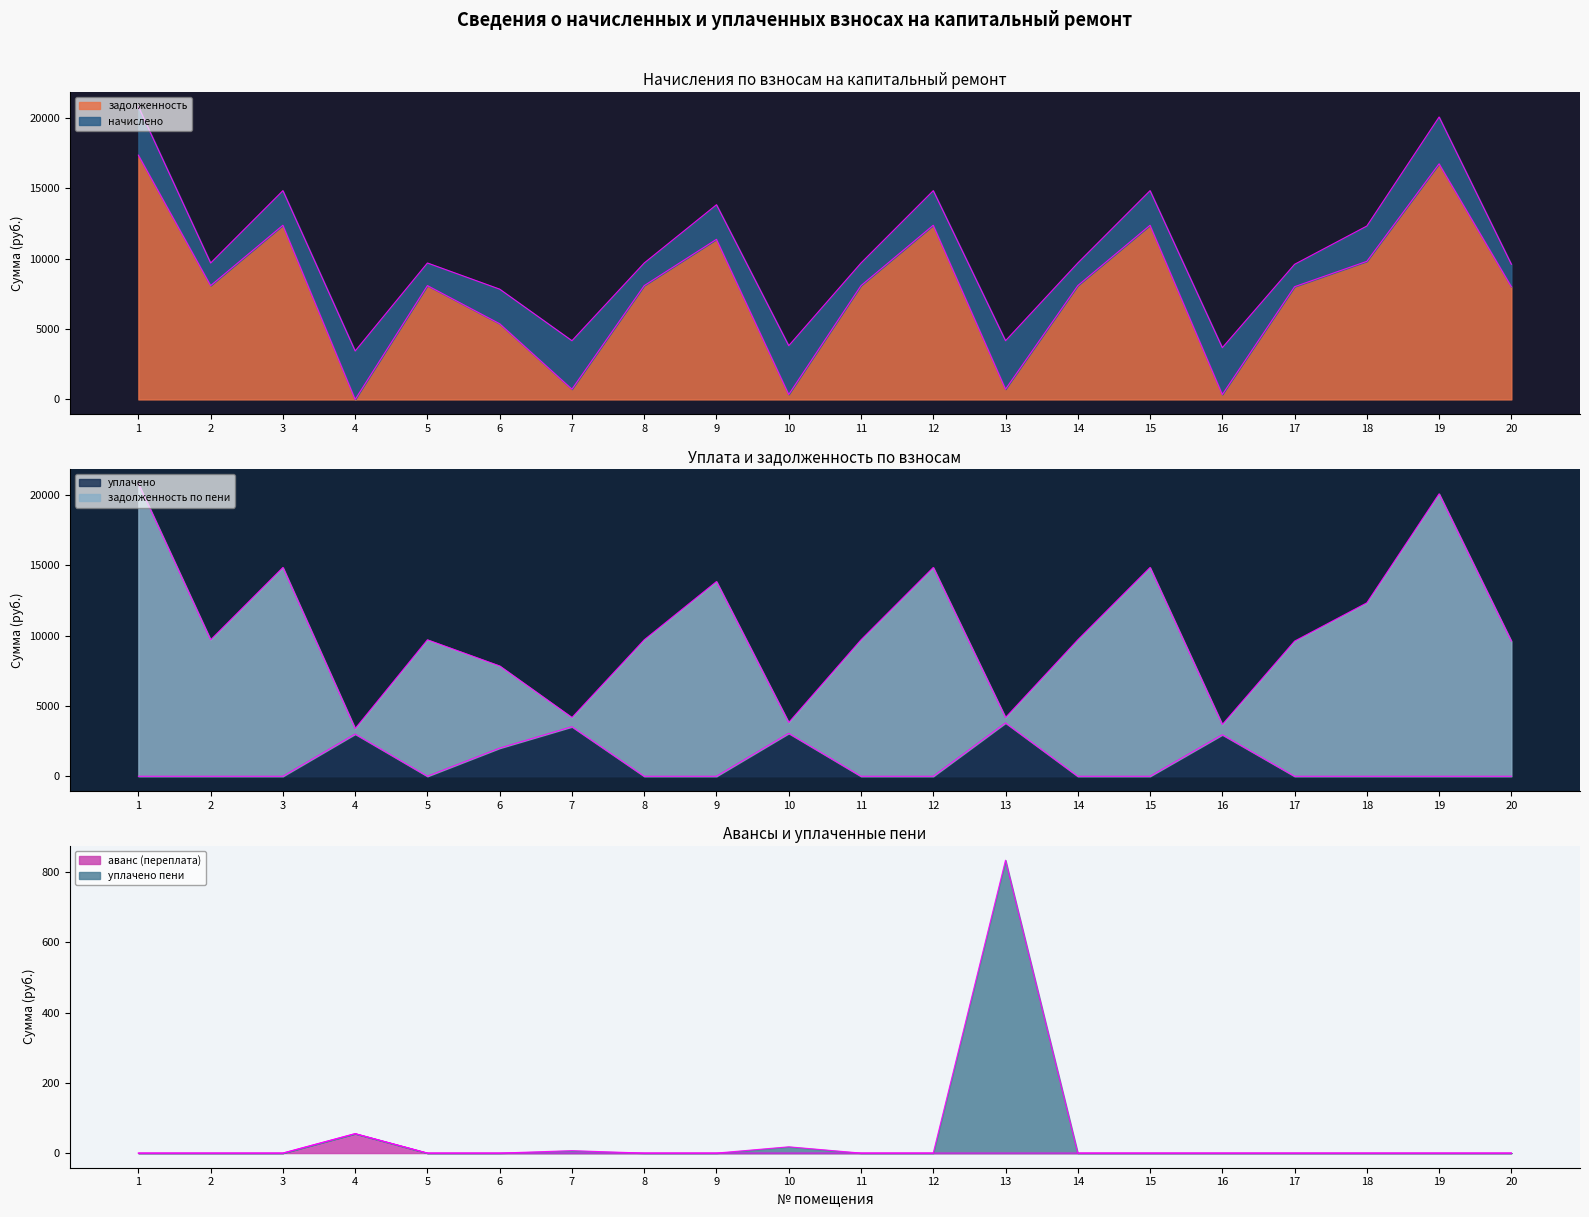

Where is the first local minimum for задолженность по пени?

2